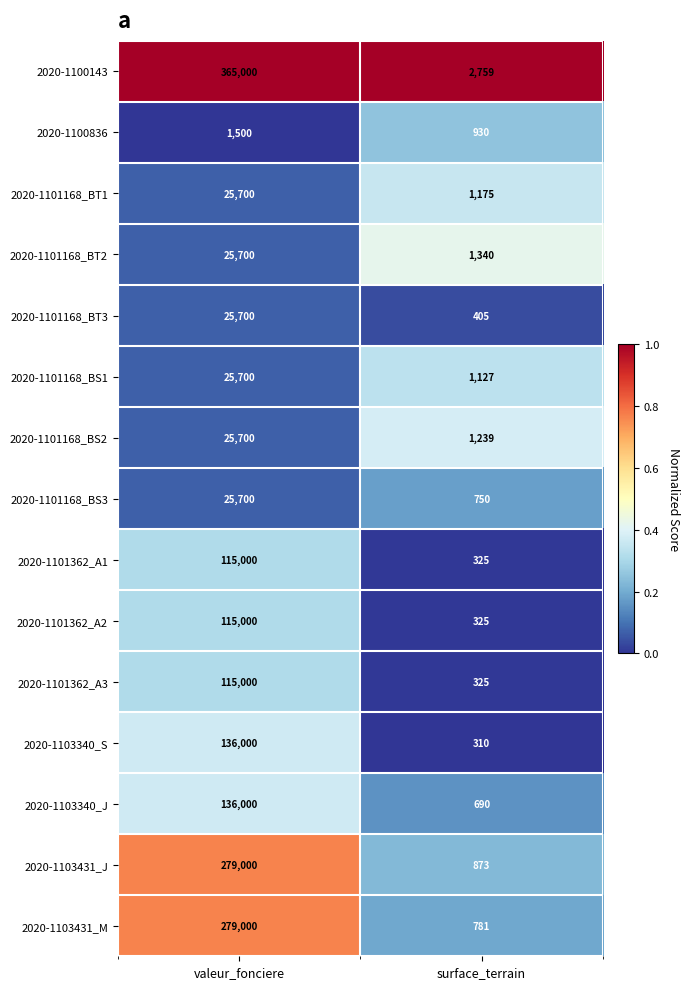

List the labels in order of 2020-1103431_J value, smallest first.

surface_terrain, valeur_fonciere